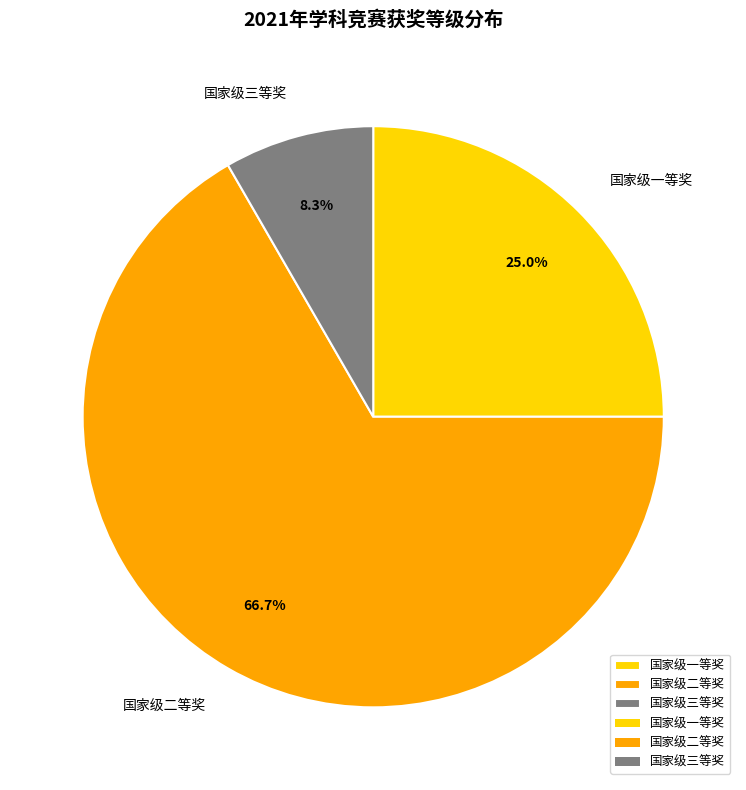

What portion of the pie excludes 国家级二等奖?

33.3%